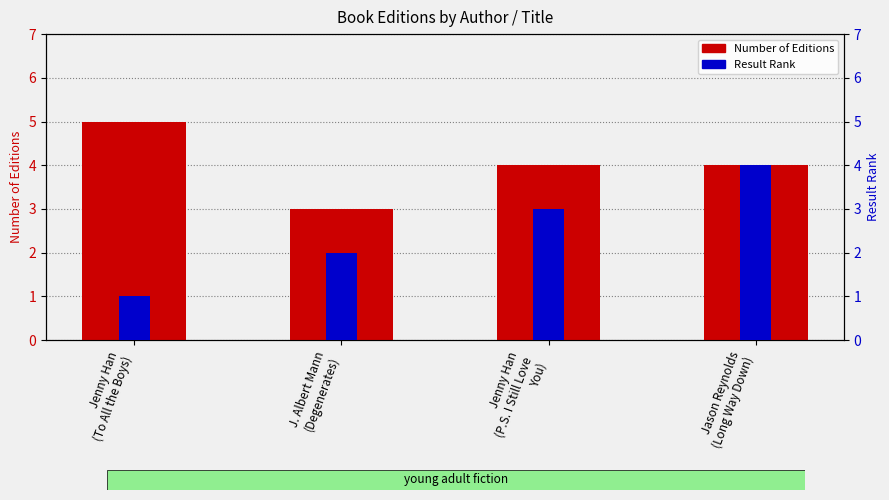

Read the Result Rank value at Jason Reynolds
(Long Way Down).

4